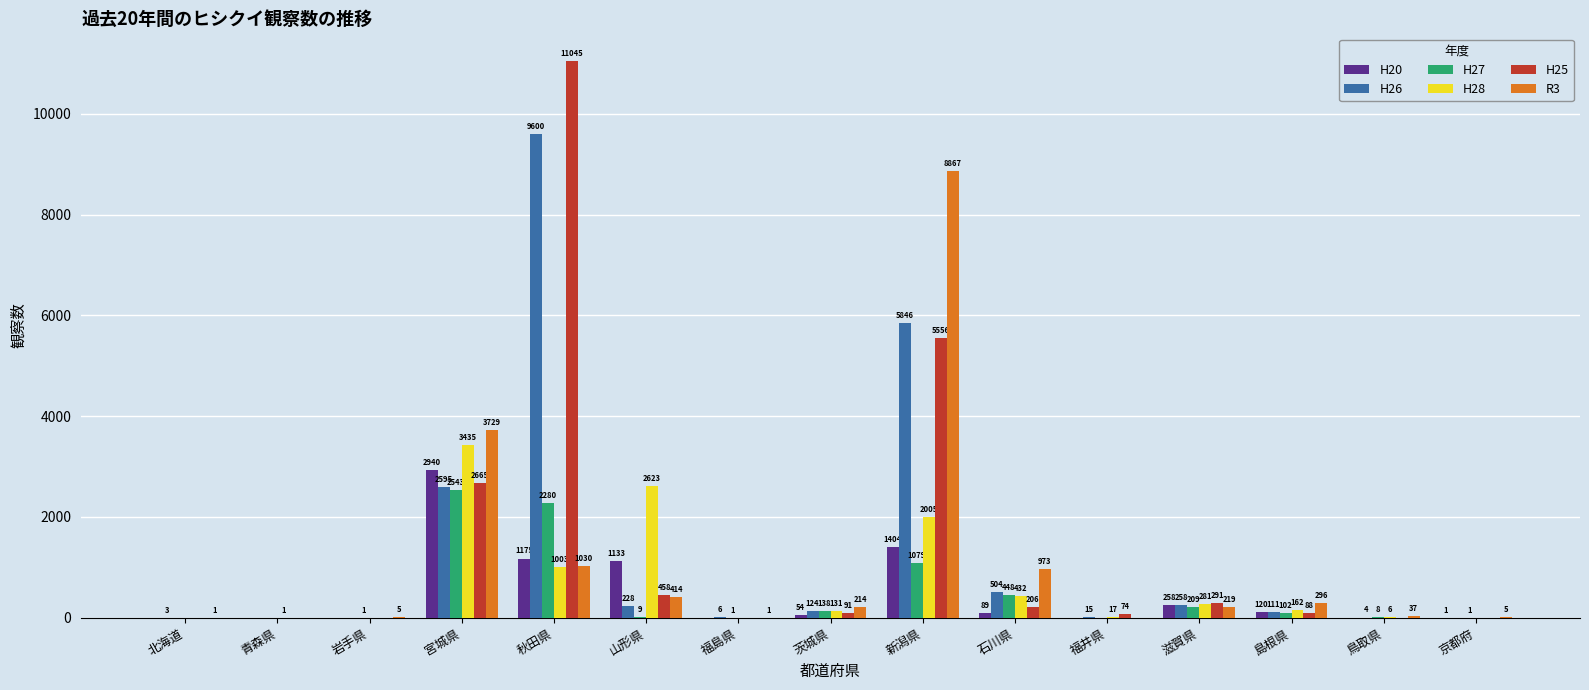

What is the sum of the H28 values at 鳥取県 and 島根県?

168